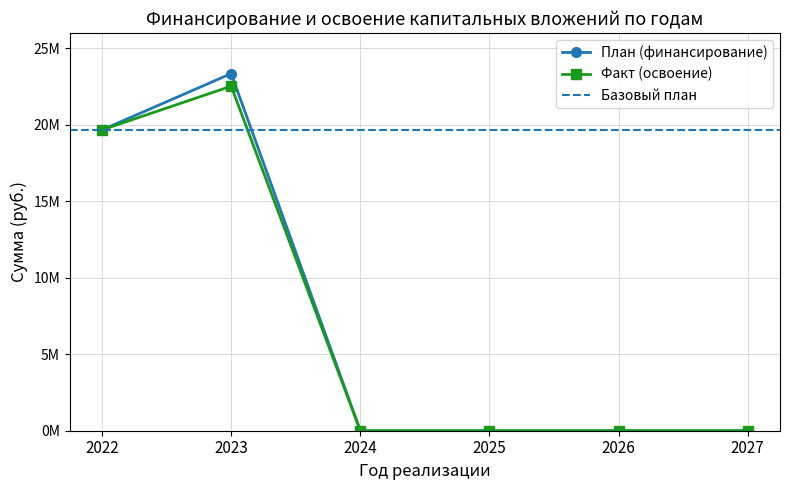

The Факт (освоение) series shows 22515026 at 2023. True or false?

True